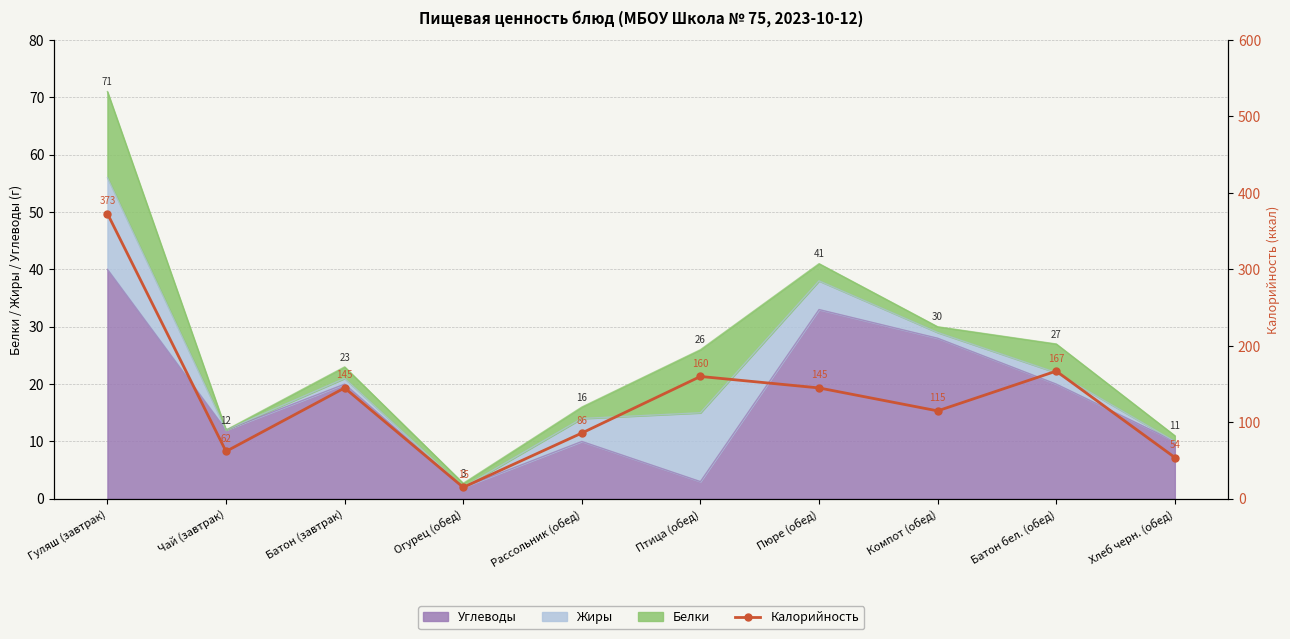

What is the value of the 3rd point from the left?

145